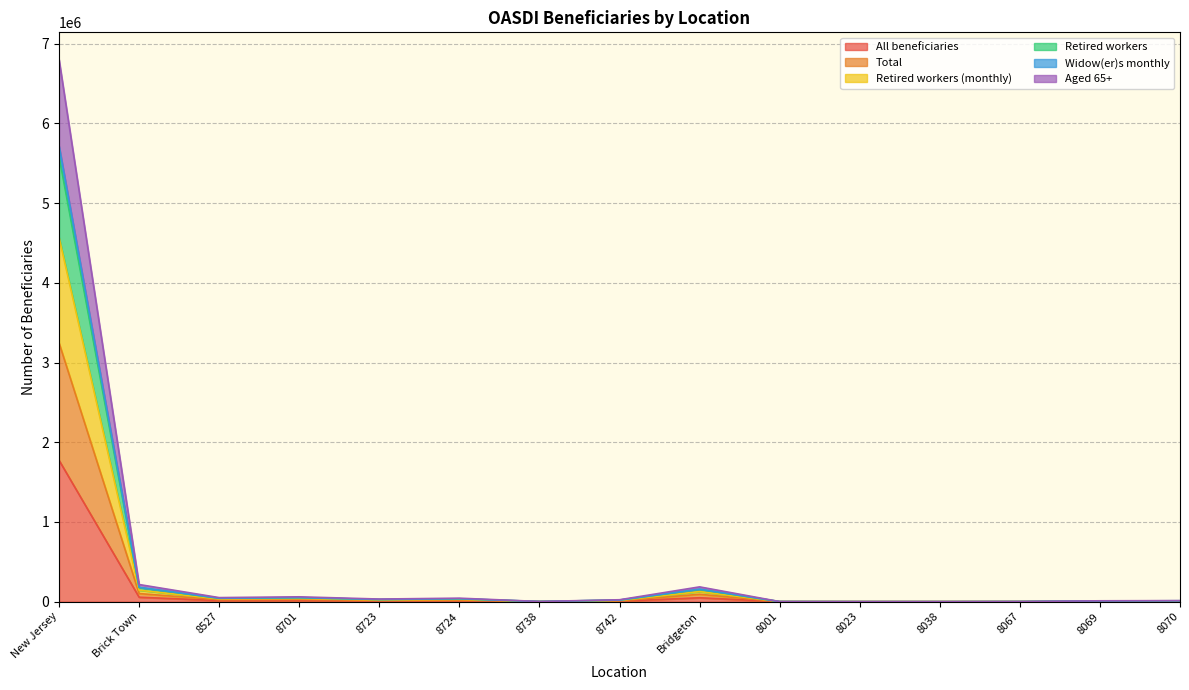

In All beneficiaries, how many points are lower than both neighbors (excluding endpoints)?

4